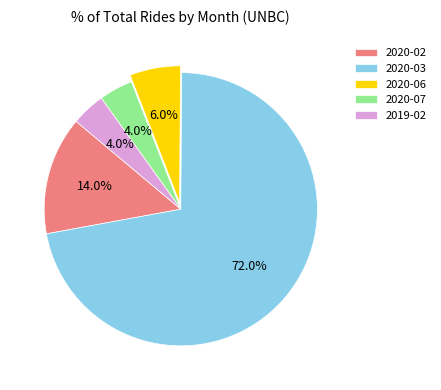

How many segments does this pie chart have?

5